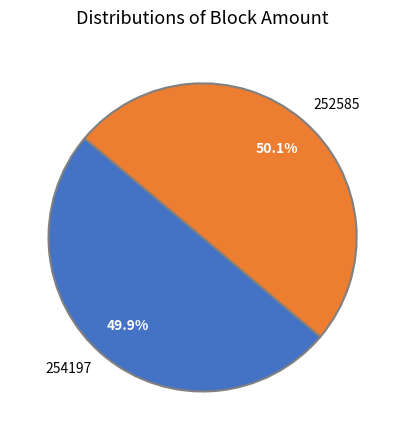

What is the ratio of the value at 254197 to the value at 252585?

1.0